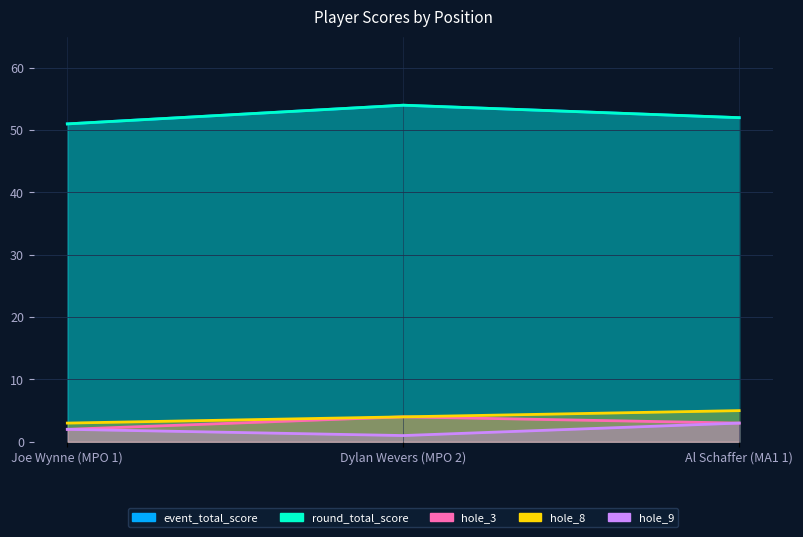

What is the total value across all series at Joe Wynne (MPO 1)?

109